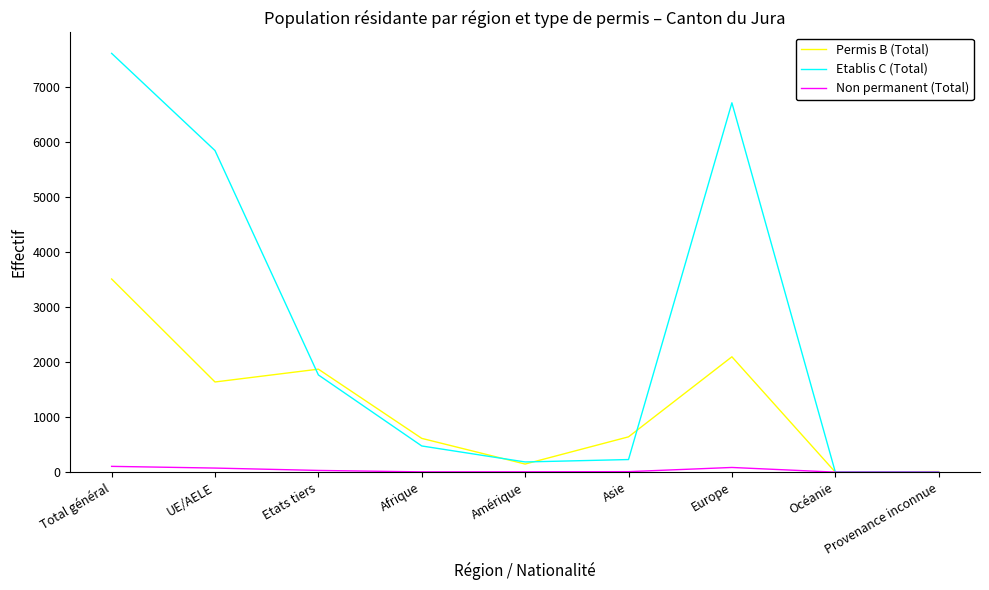

What is the average value of the Etablis C (Total) series?

2539